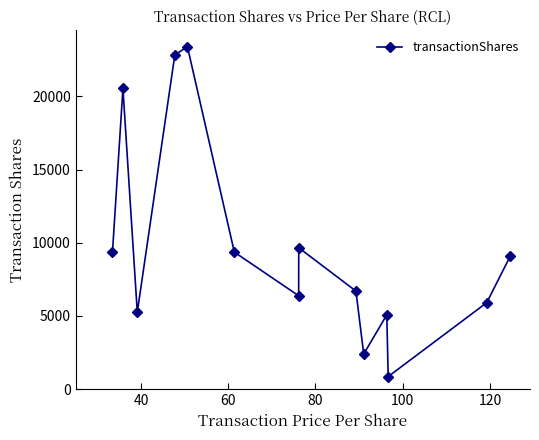

Does the chart have visible grid lines?

No